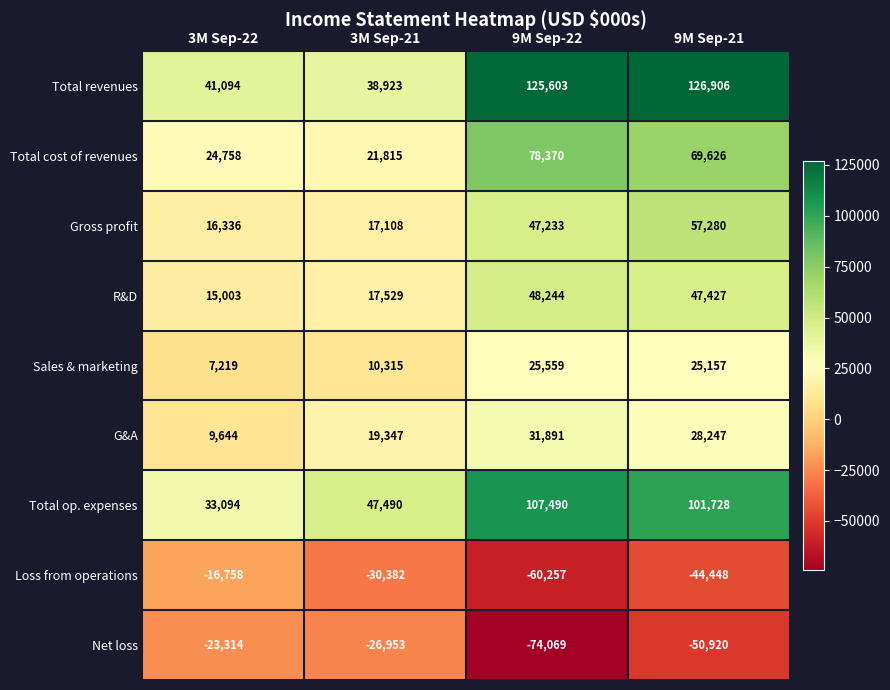

Which series changed the most between 3M Sep-22 and 9M Sep-22?

Total revenues